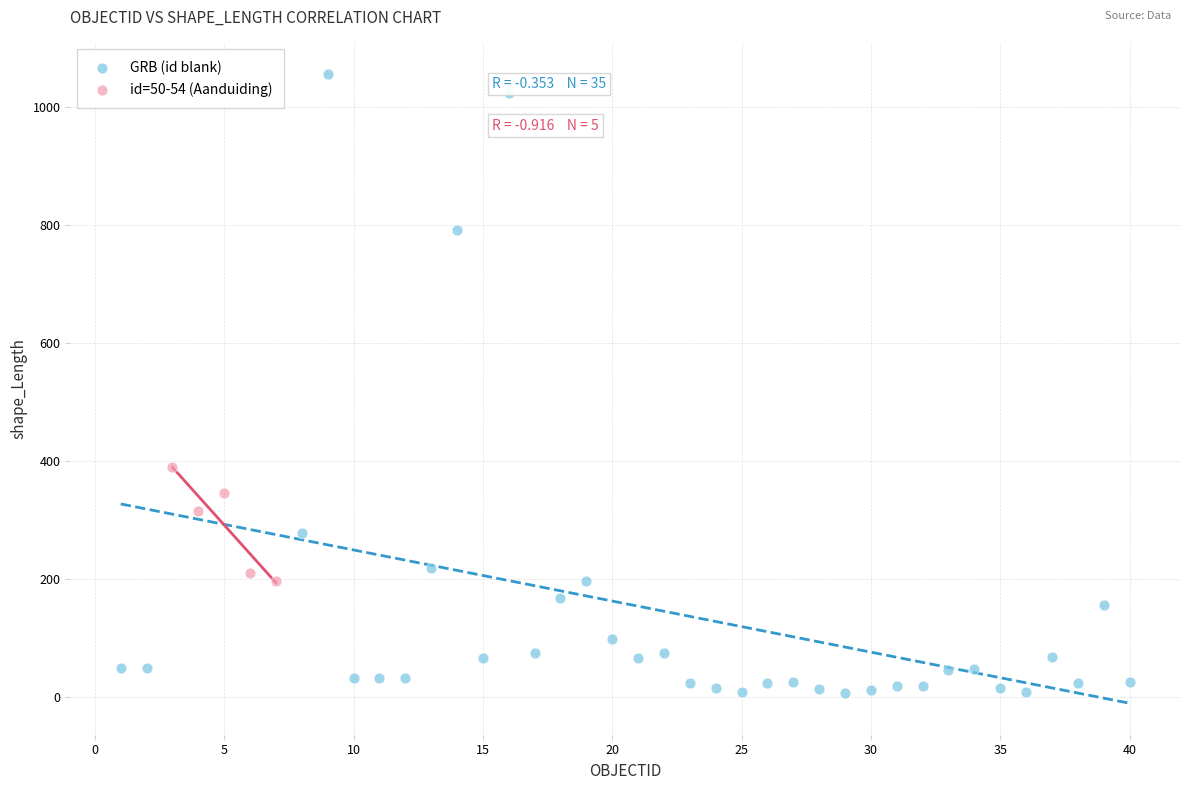

Which series reaches the minimum Y coordinate?

GRB (id blank)